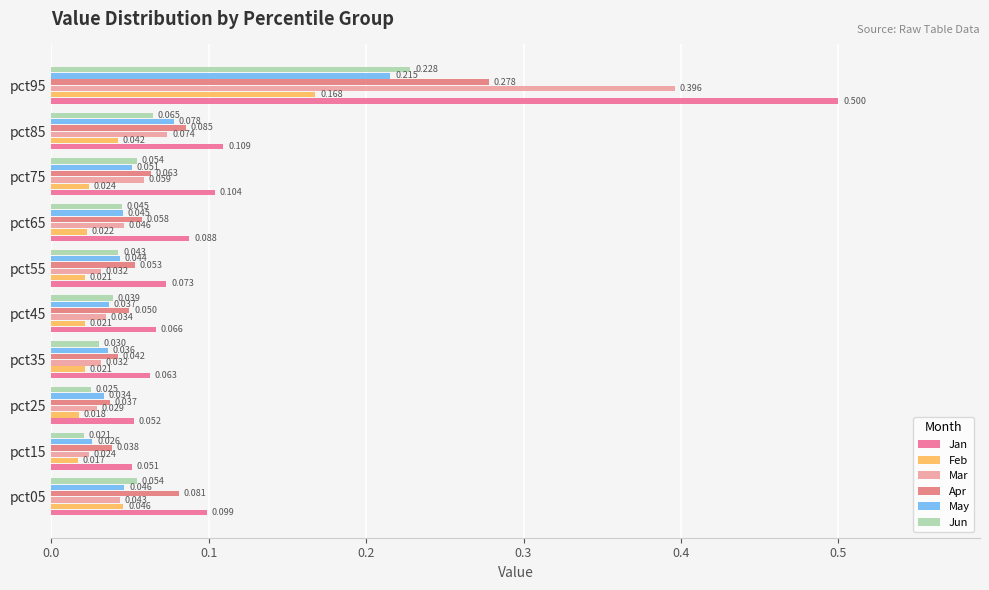

Count the number of categories in the chart.

10